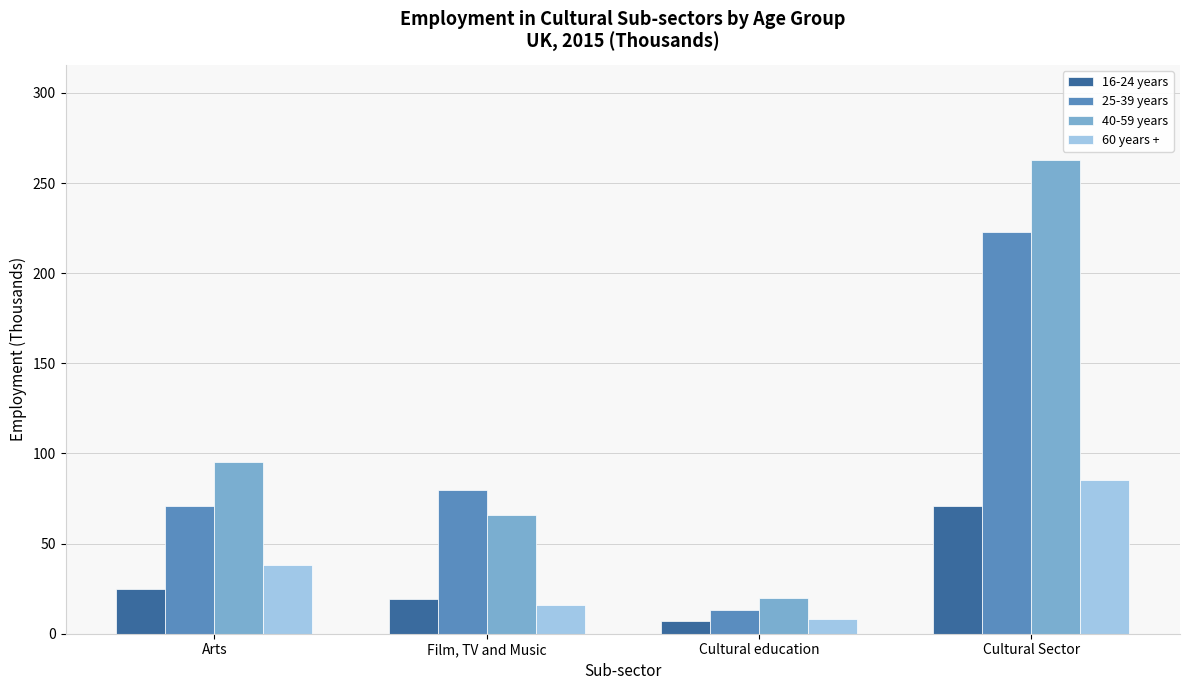

What is the lowest value of the 16-24 years series?

7